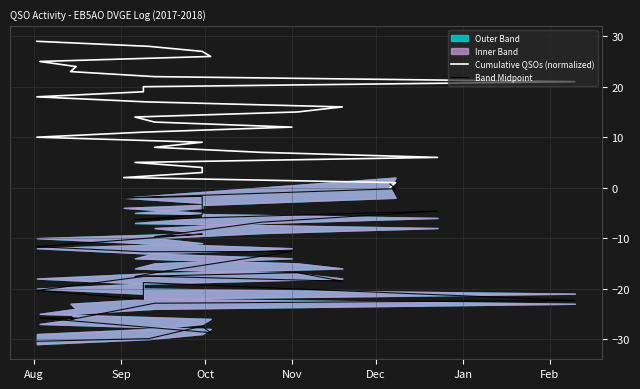

In Band Midpoint, how many points are higher than both neighbors (excluding endpoints)?

9